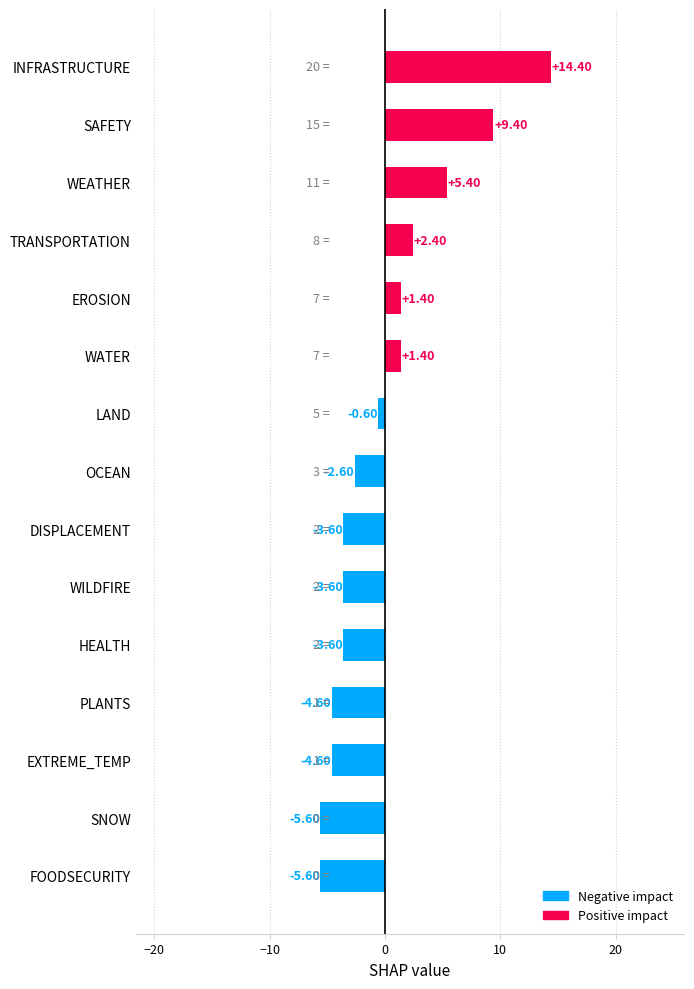

What is the change in value from EXTREME_TEMP to WEATHER?

+10.0